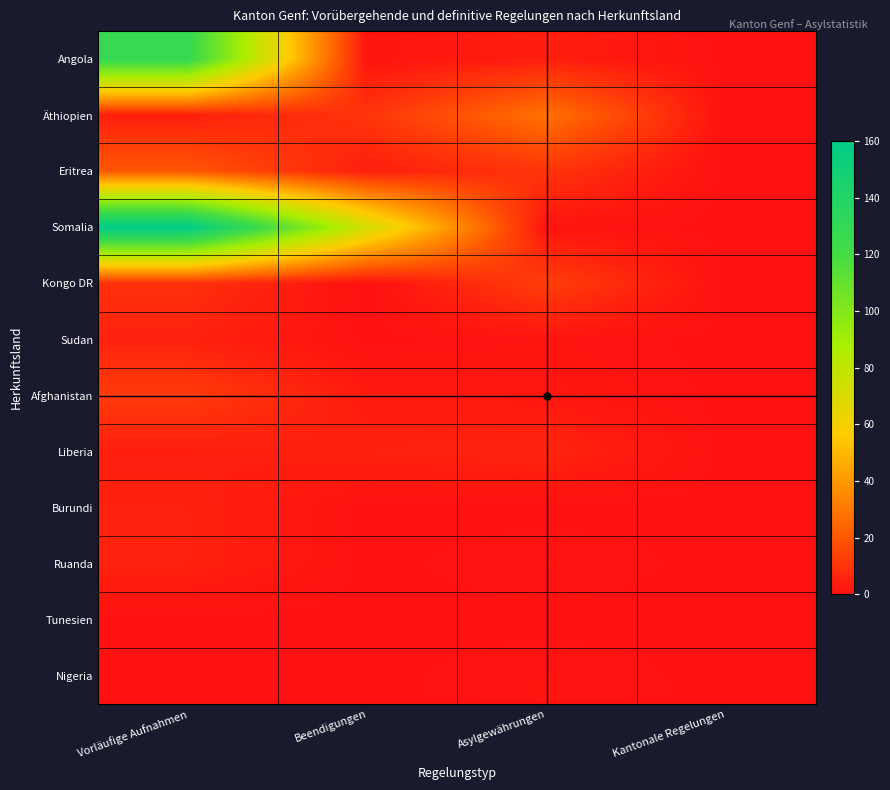

At which category does the chart reach its peak across all series?

Vorläufige Aufnahmen